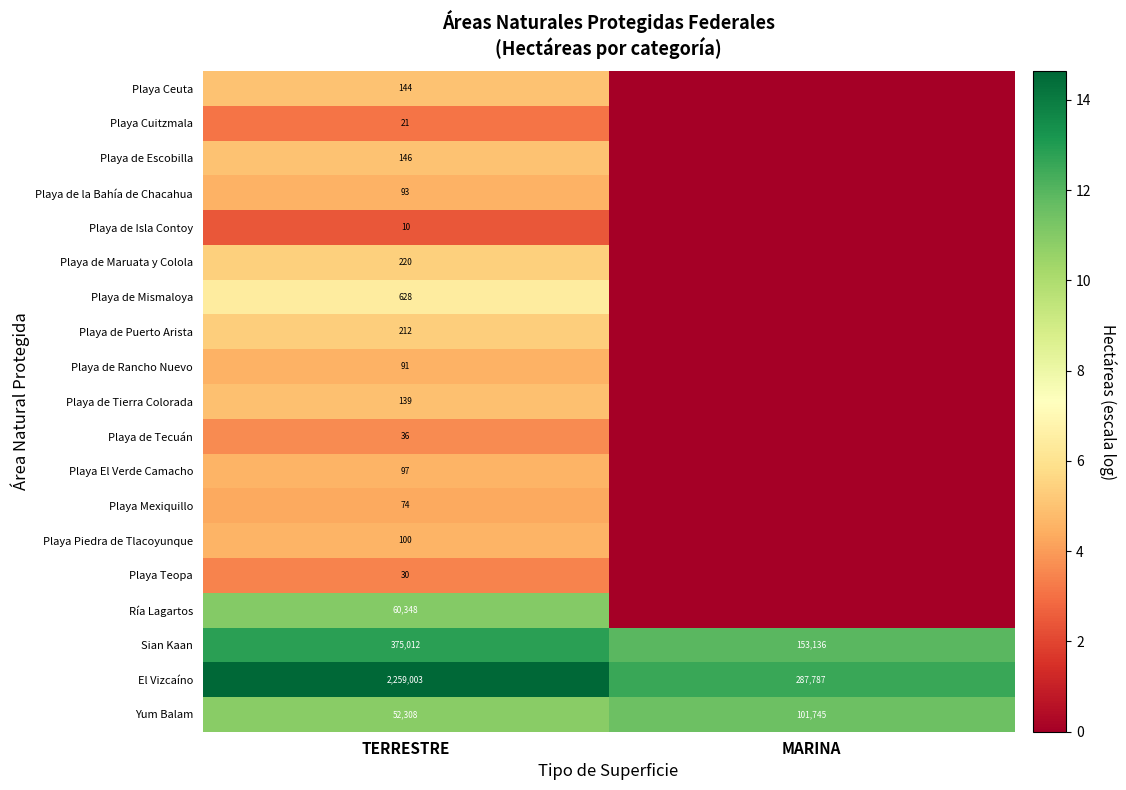

What is the maximum value shown in the chart?

14.6